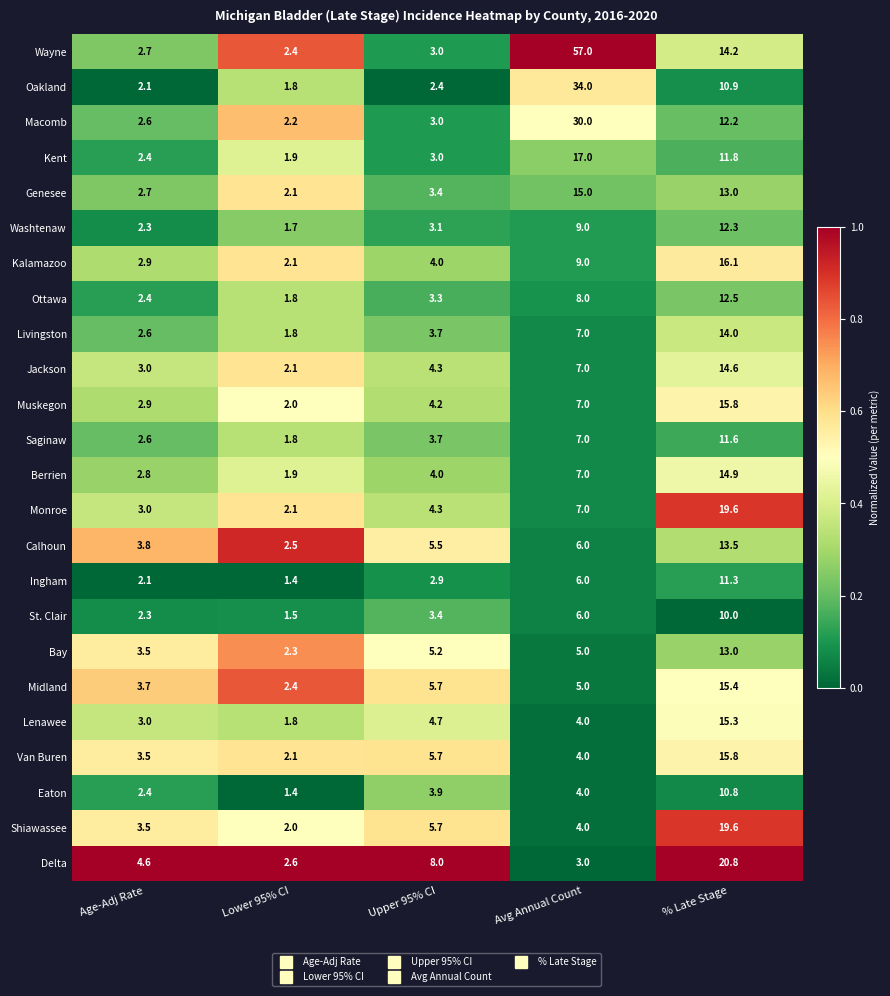

List the labels in order of Saginaw value, largest first.

% Late Stage, Avg Annual Count, Upper 95% CI, Age-Adj Rate, Lower 95% CI